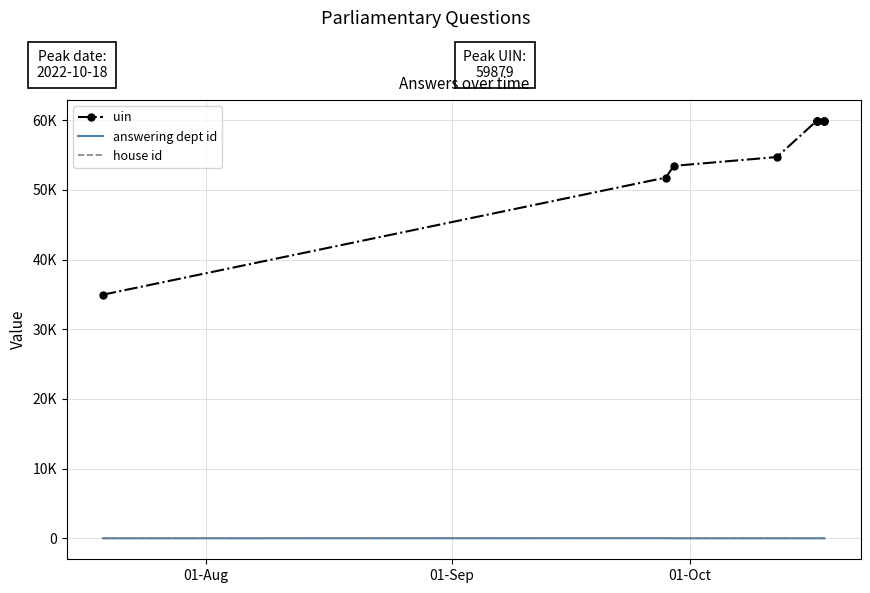

Which series has the largest total across all categories?

uin